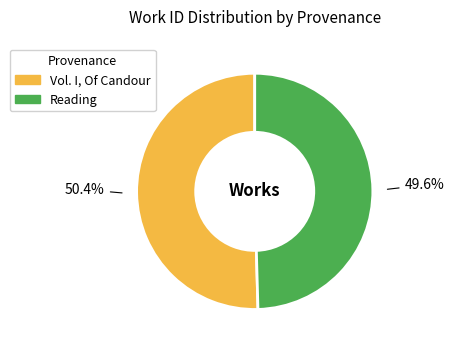

Rank the categories by value from lowest to highest.

Reading, Vol. I, Of Candour